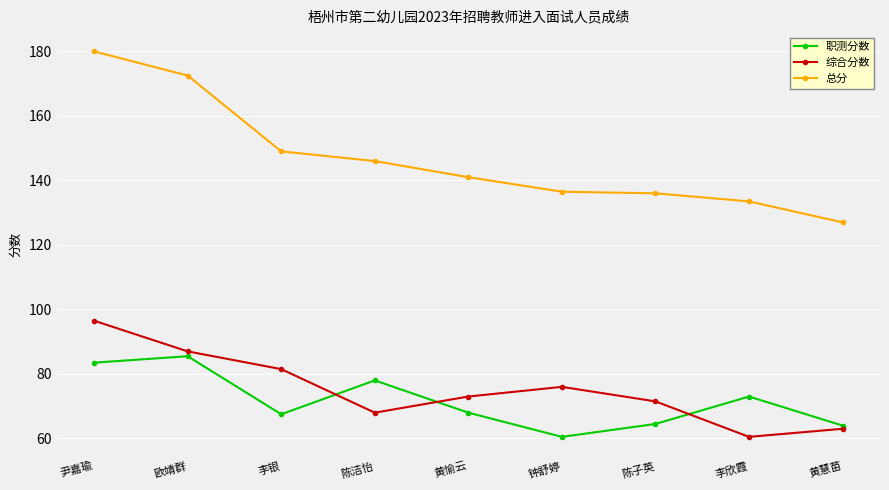

At which label does 职测分数 first exceed 68?

尹嘉瑜